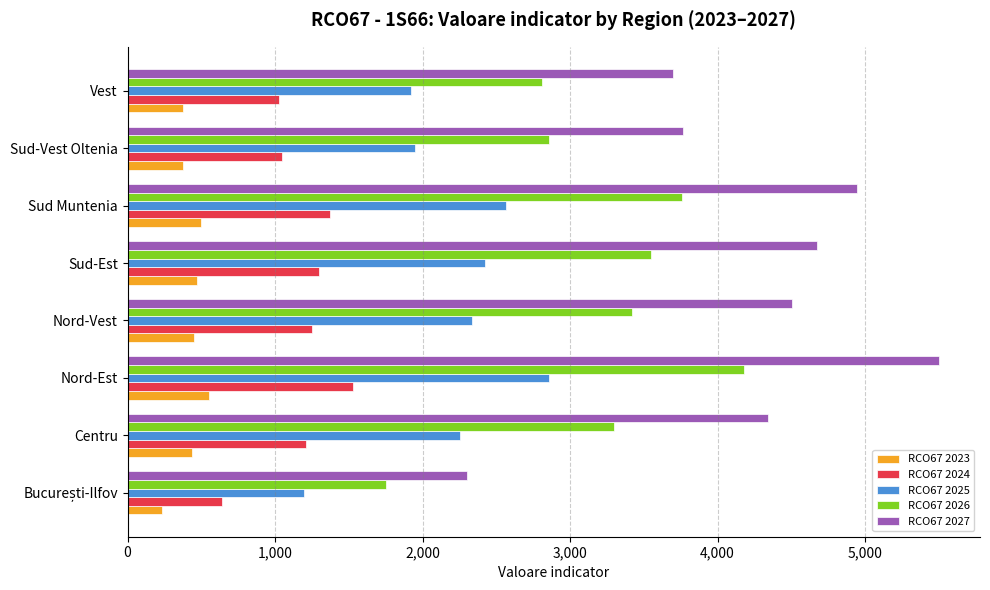

Rank the series by their maximum value, from lowest to highest.

RCO67 2023, RCO67 2024, RCO67 2025, RCO67 2026, RCO67 2027